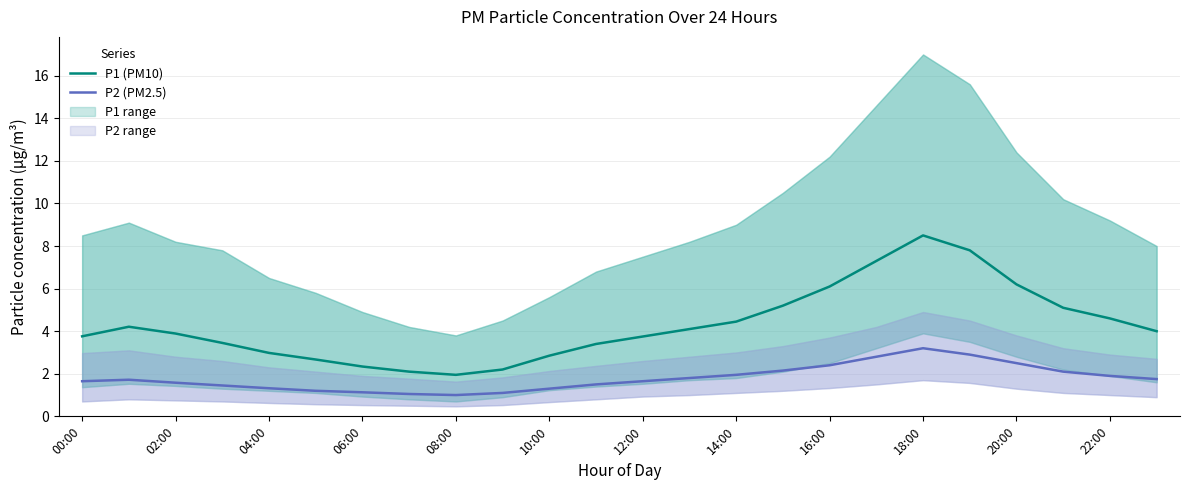

What is the maximum value for P1 (PM10)?

8.5